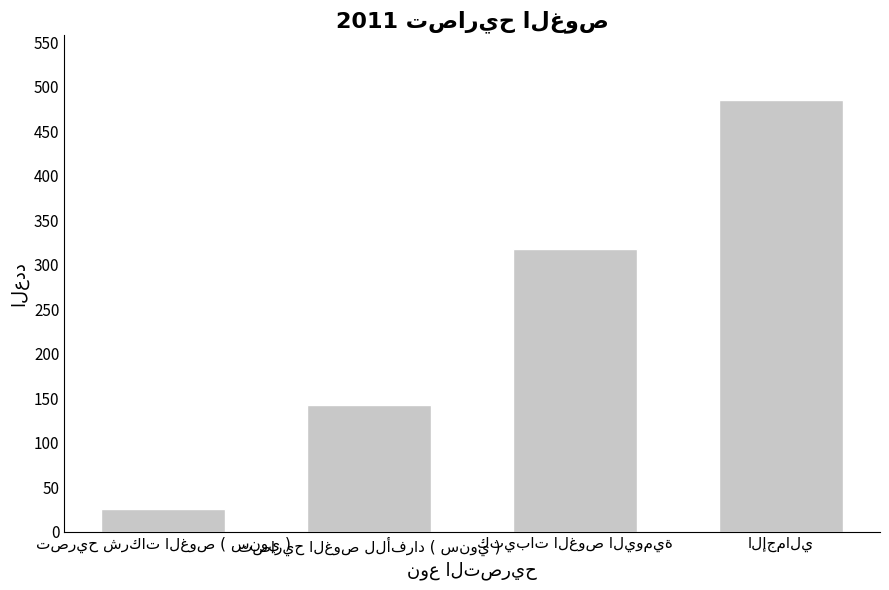

What is the smallest value displayed?

25